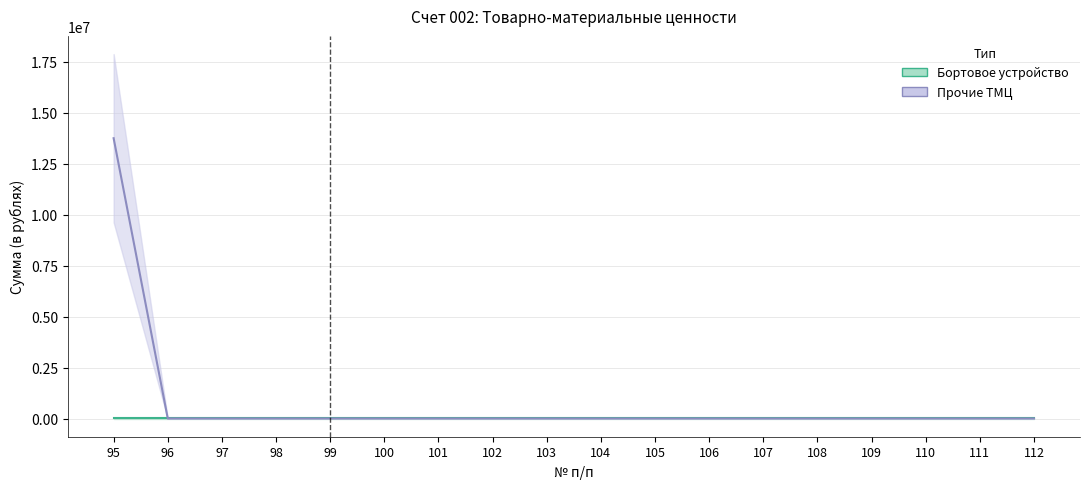

True or false: there are more than 2 points higher than both neighbors.

False